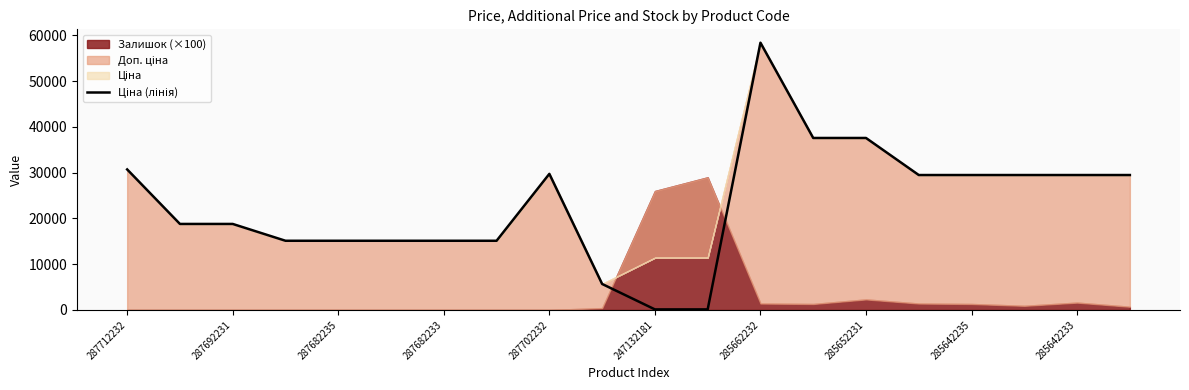

What is the approximate value at 17?

29491.5